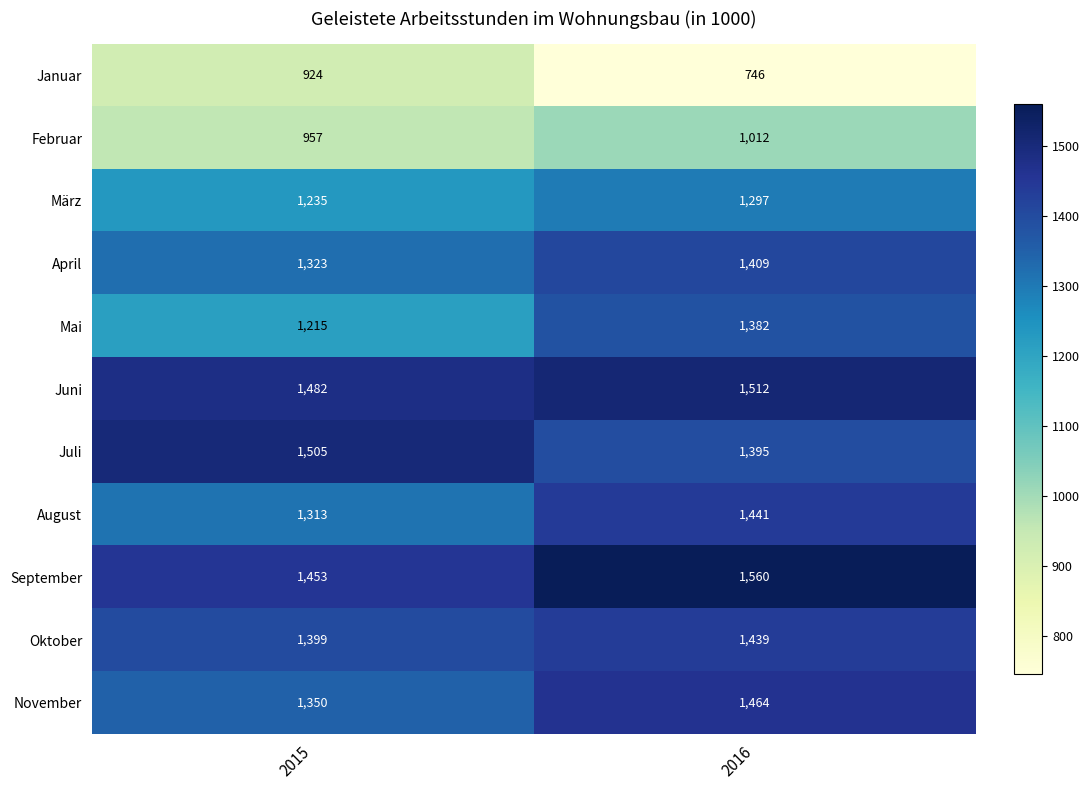

Which series has the largest range (max minus min)?

Januar